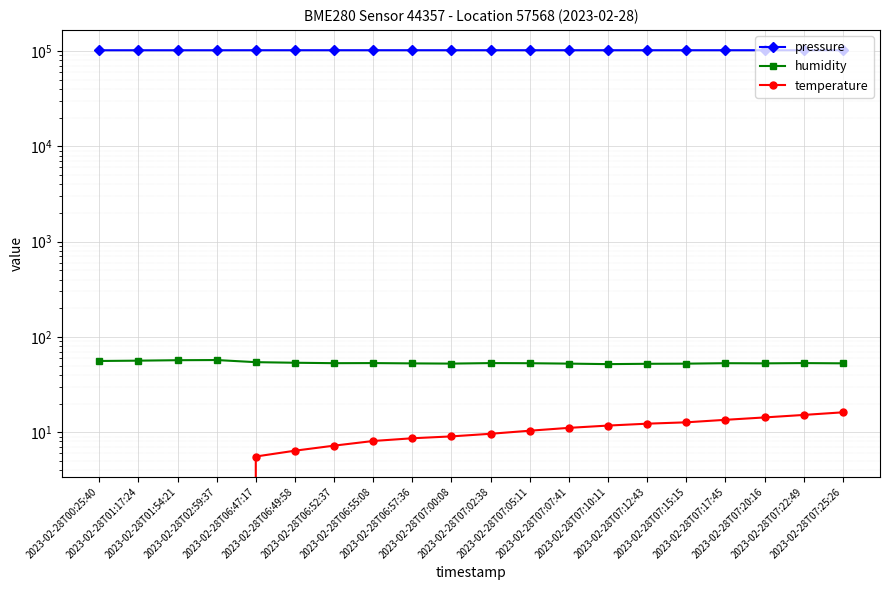

True or false: temperature has more than 0 points higher than both neighbors.

False